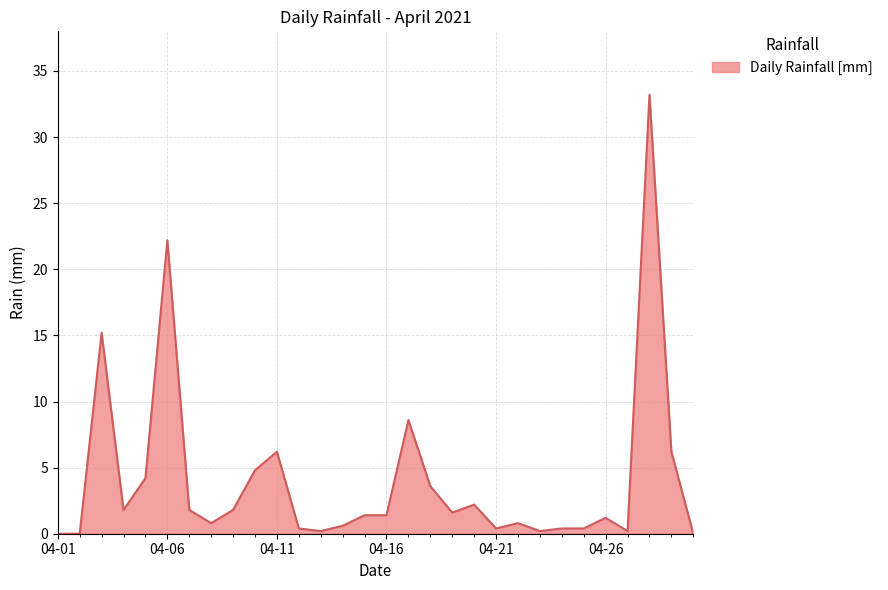

What is the difference between the maximum and minimum values?

33.2